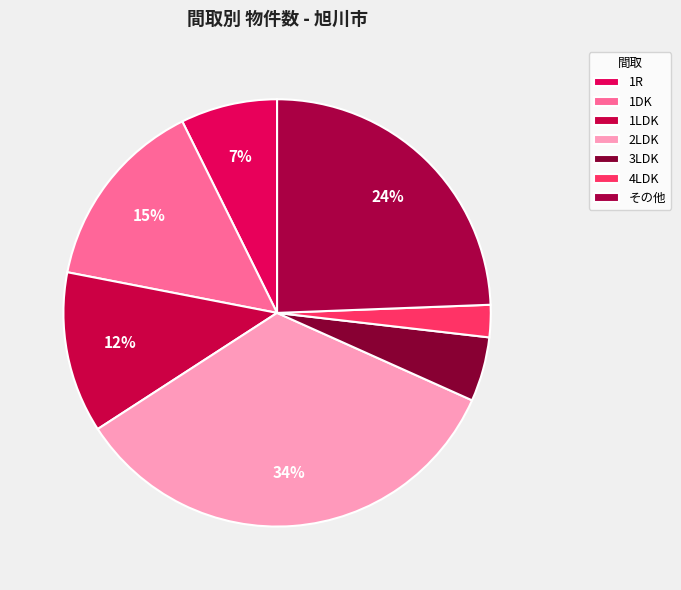

To the nearest percent, what is the average slice percentage?

14%